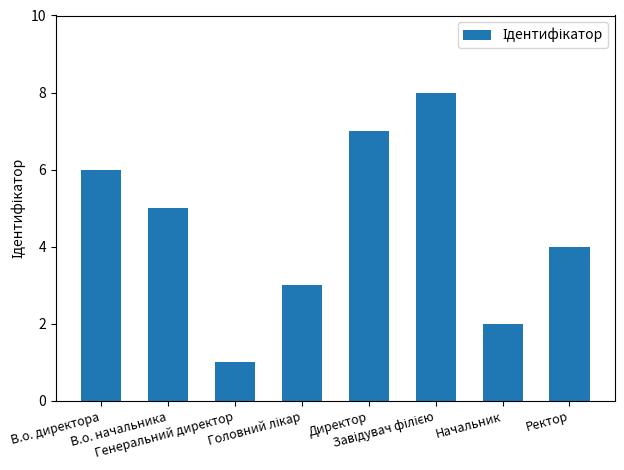

What is the sum of all values?

36